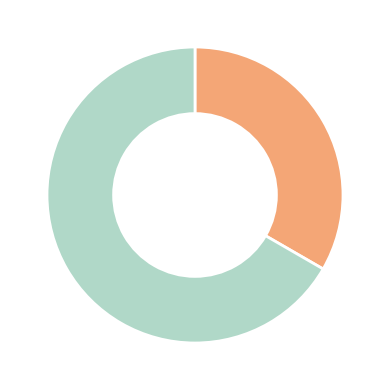

Is there a majority slice in this chart?

Yes